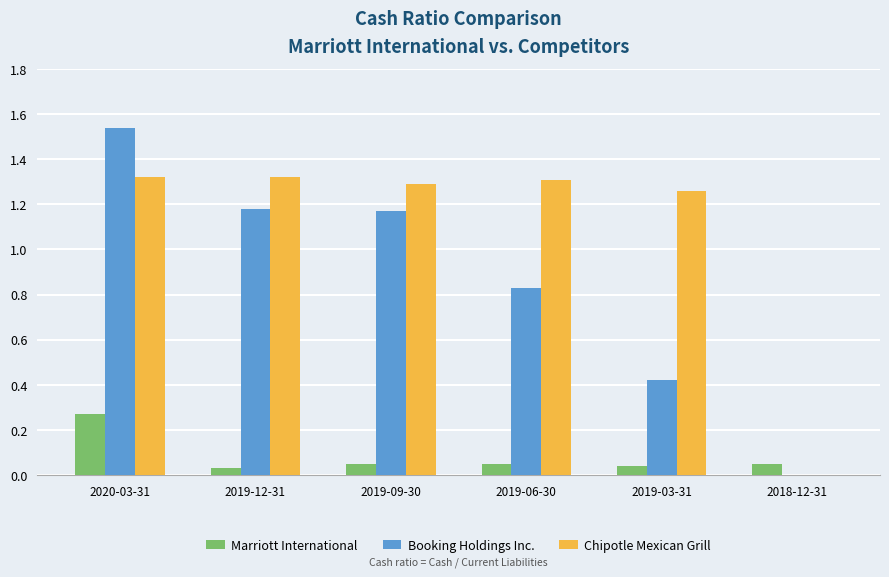

Where does the Booking Holdings Inc. series first go above 1?

2020-03-31